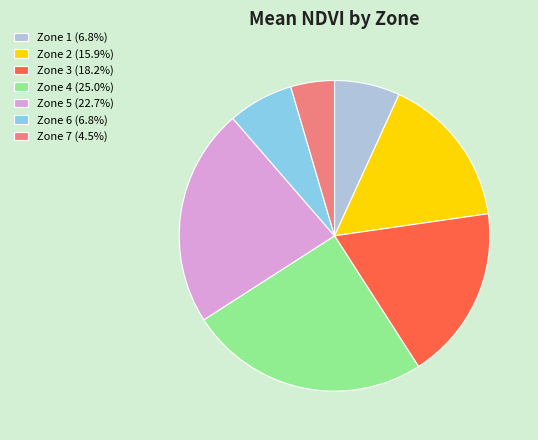

What is the ratio of the value at Zone 4 (25.0%) to the value at Zone 3 (18.2%)?

1.4